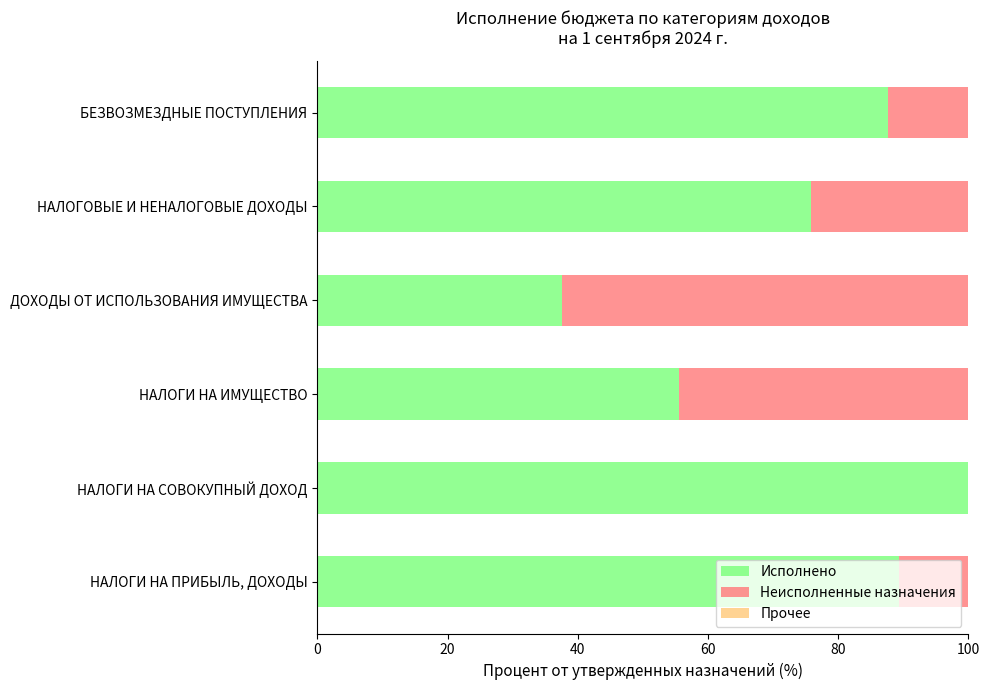

Is it true that Исполнено equals 51.8 at НАЛОГИ НА ПРИБЫЛЬ, ДОХОДЫ?

False